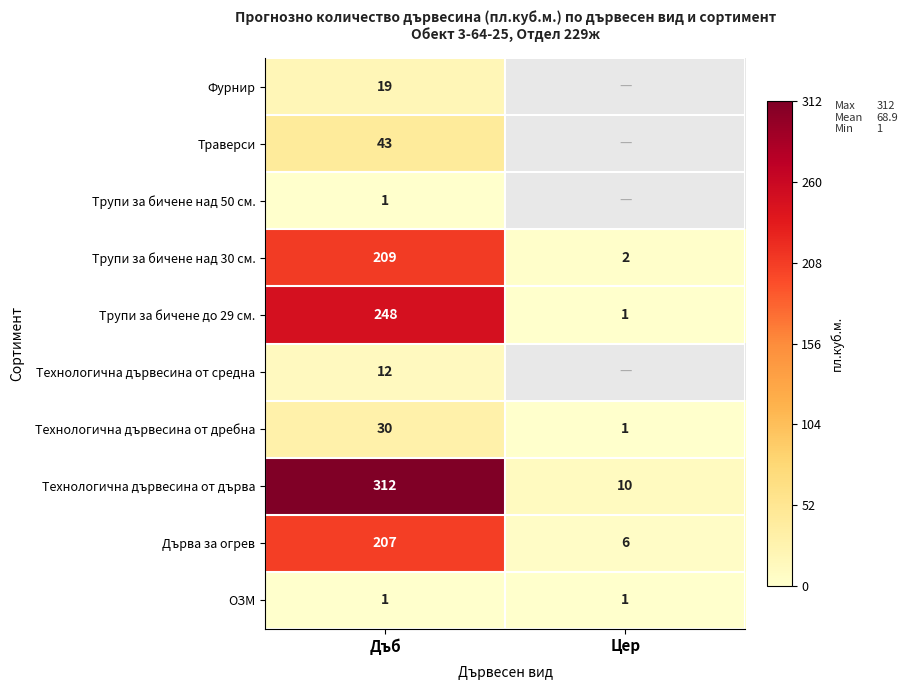

List the labels in order of Трупи за бичене над 30 см. value, largest first.

Дъб, Цер